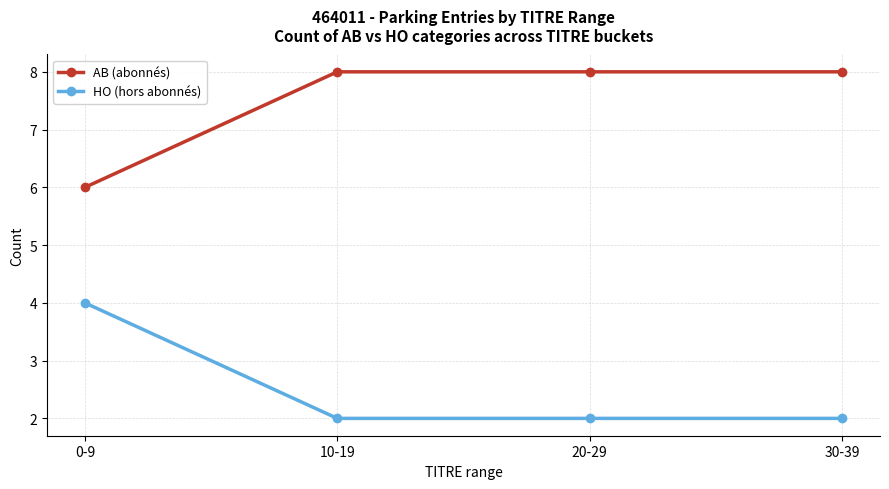

Reading right to left, extract all data points from this chart.

AB (abonnés): 8	8	8	6
HO (hors abonnés): 2	2	2	4